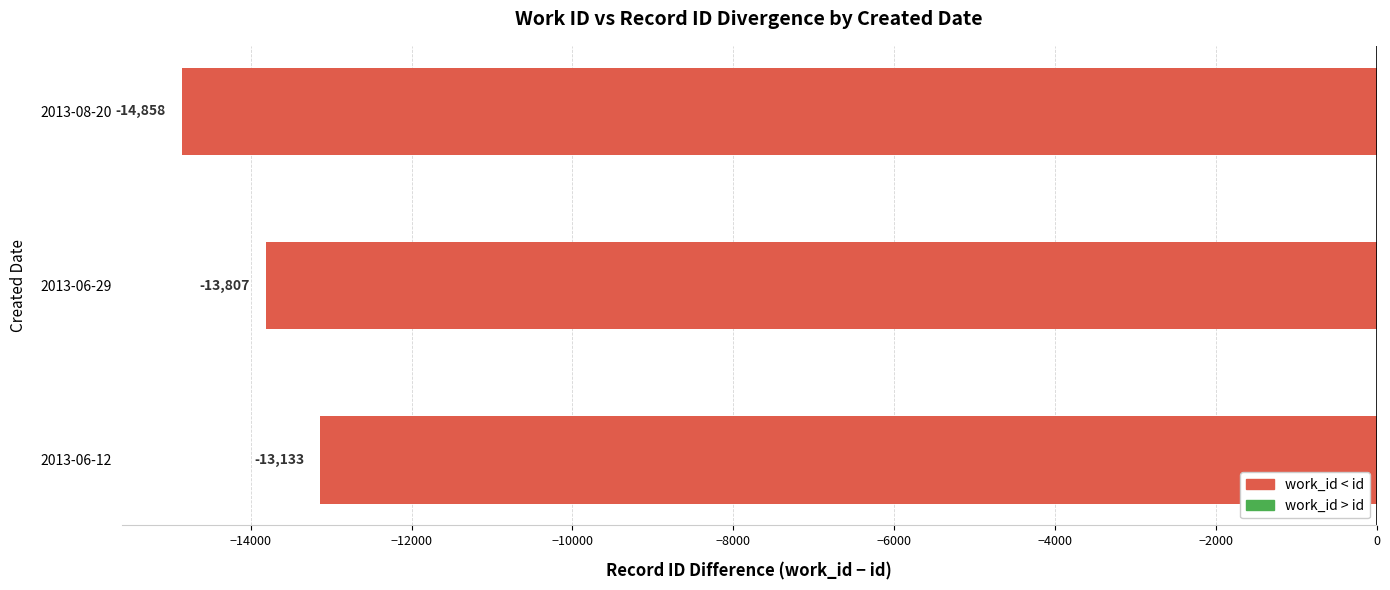

Is it true that the value at 2013-06-29 is -13807?

True